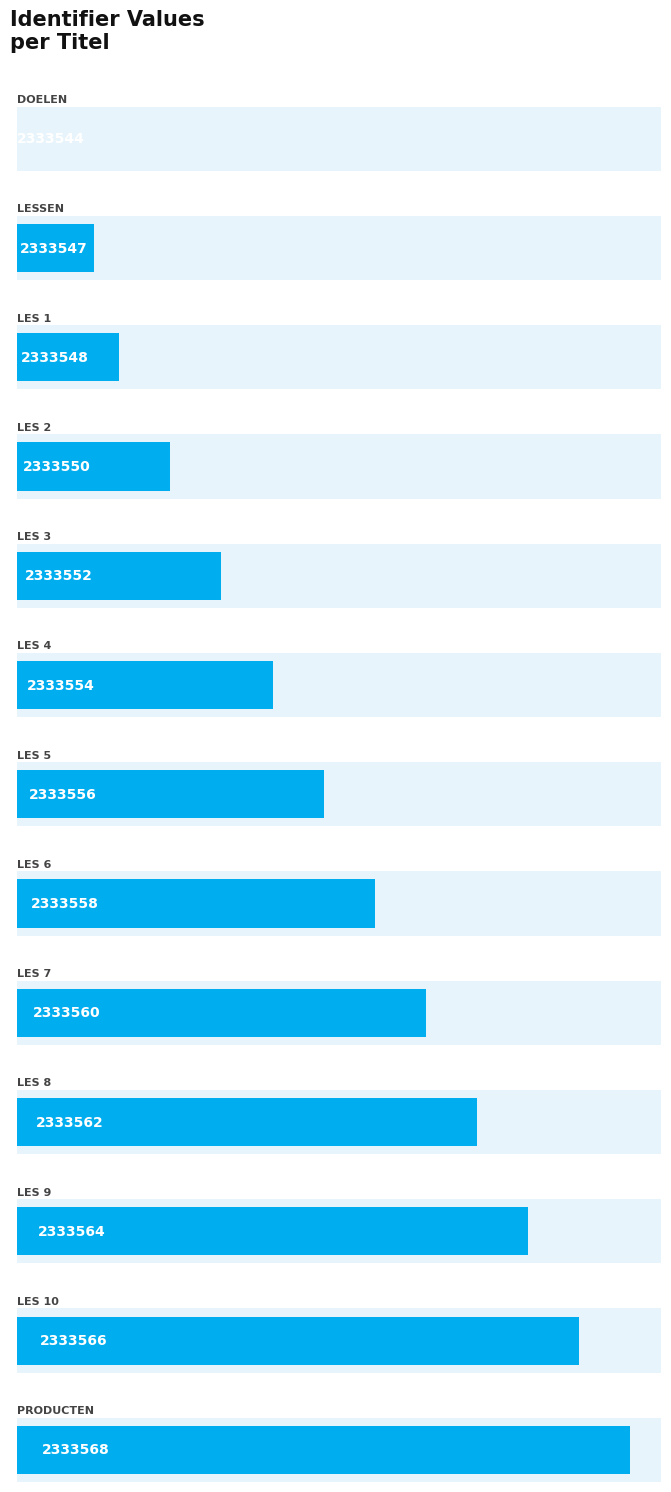

What is the average value?

2333556